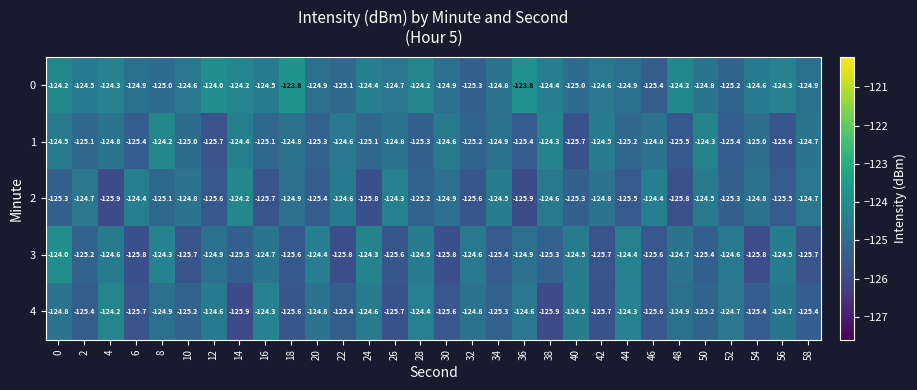

Rank the series at 56 from lowest to highest value.

1, 2, 4, 3, 0